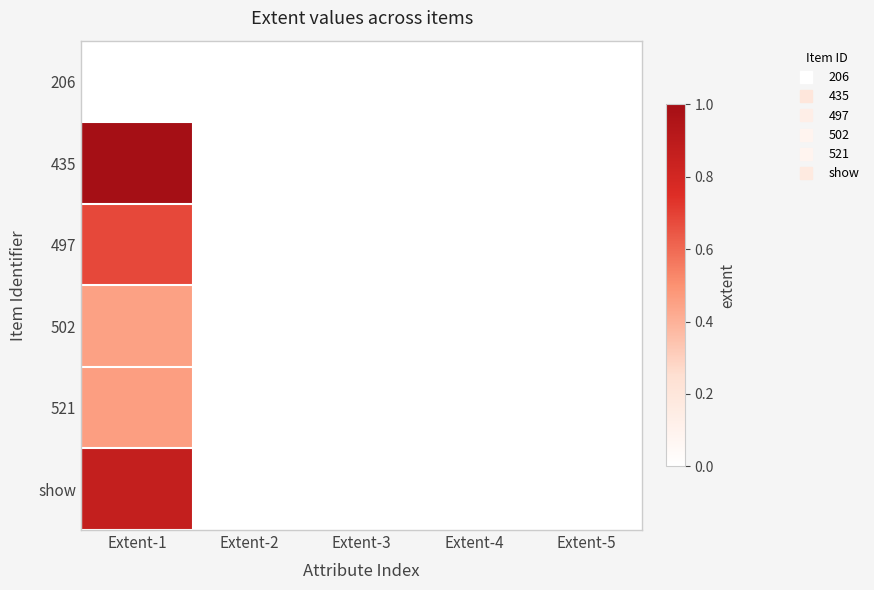

At Extent-3, list the series in order from smallest to largest.

206, 435, 497, 502, 521, show